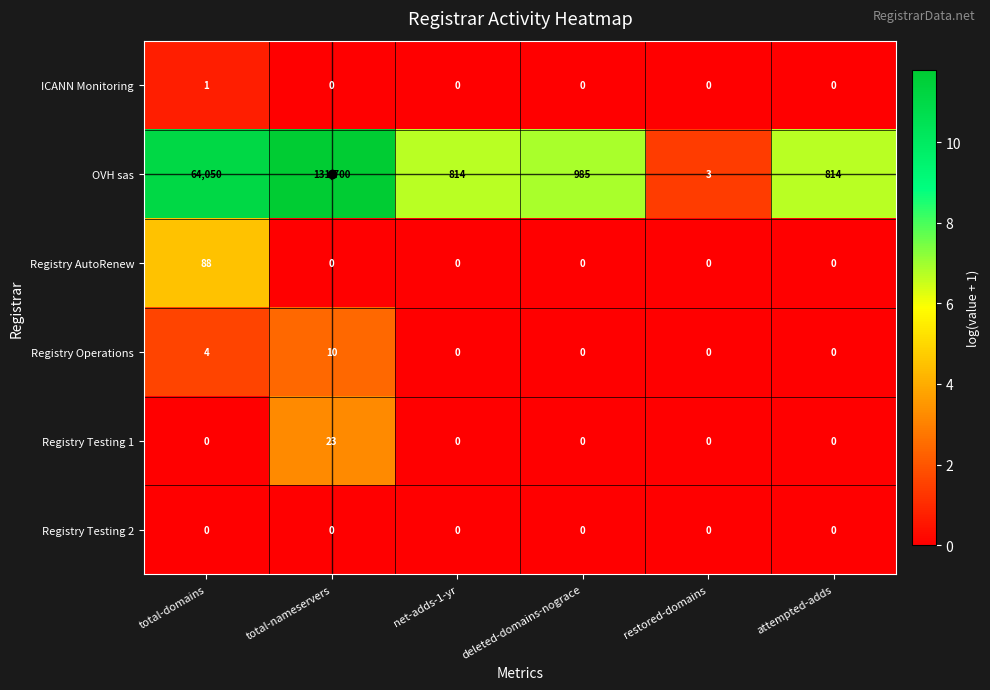

At which category is the sum across all series the highest?

total-nameservers